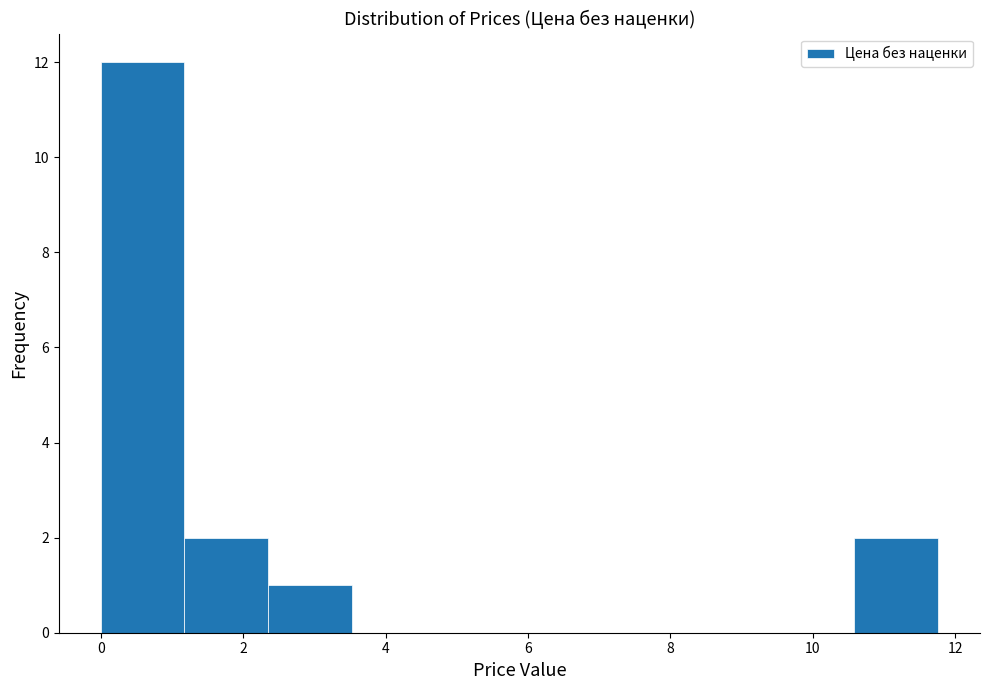

Reading left to right, list every bar in this chart as the range it spans on the x-axis followed by its height. Neither the bar edges nor the heights are printed on the chart, so give them approximately, as read against the axes.

0.0 to 1.2: 12
1.2 to 2.4: 2
2.4 to 3.6: 1
3.6 to 4.8: 0
4.8 to 5.8: 0
5.8 to 7.0: 0
7.0 to 8.2: 0
8.2 to 9.4: 0
9.4 to 10.6: 0
10.6 to 11.8: 2